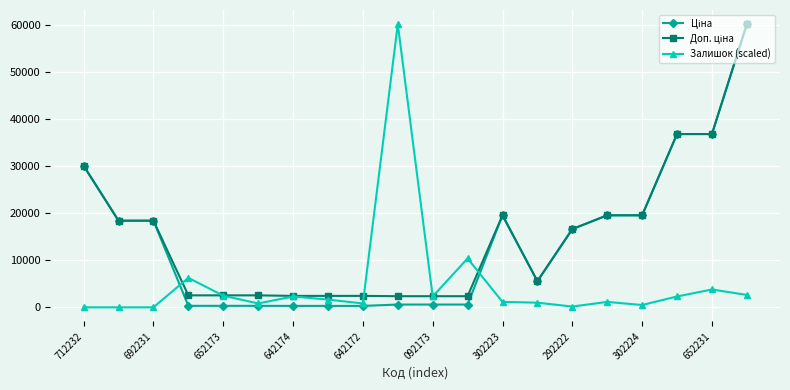

True or false: Залишок (scaled) has more than 2 interior local peaks.

True